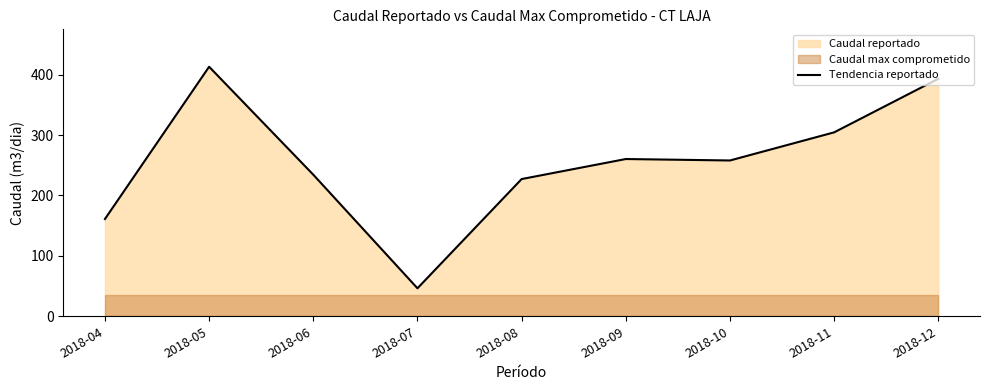

How many data points are above 257?

5